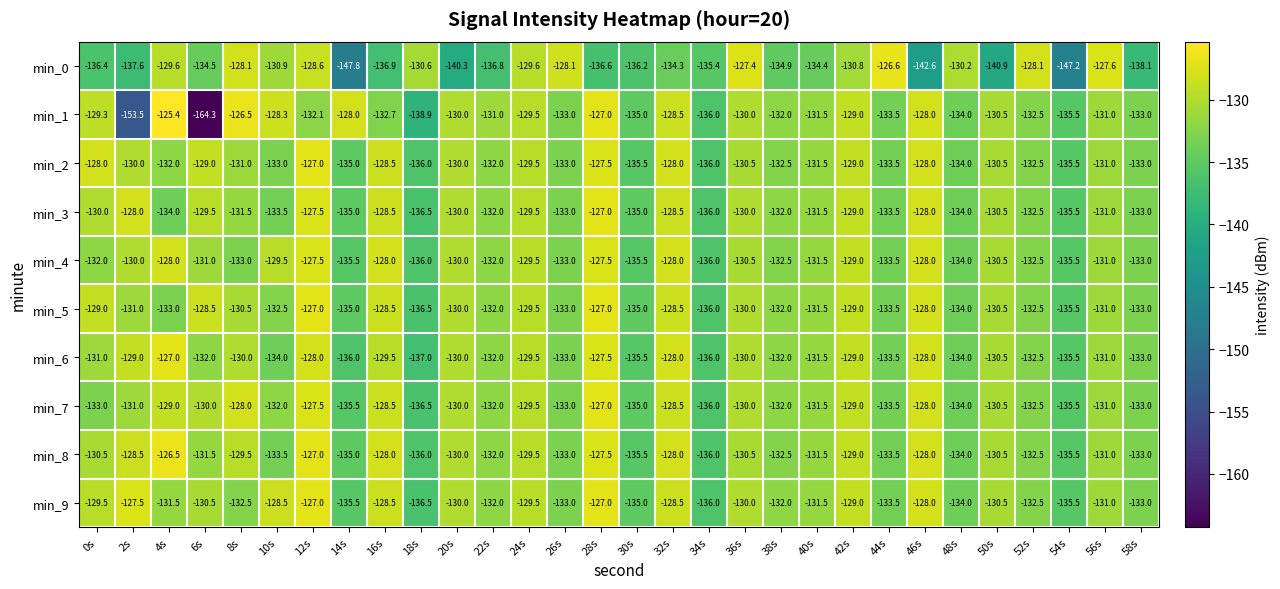

Where does the min_3 series first go above -131?

0s